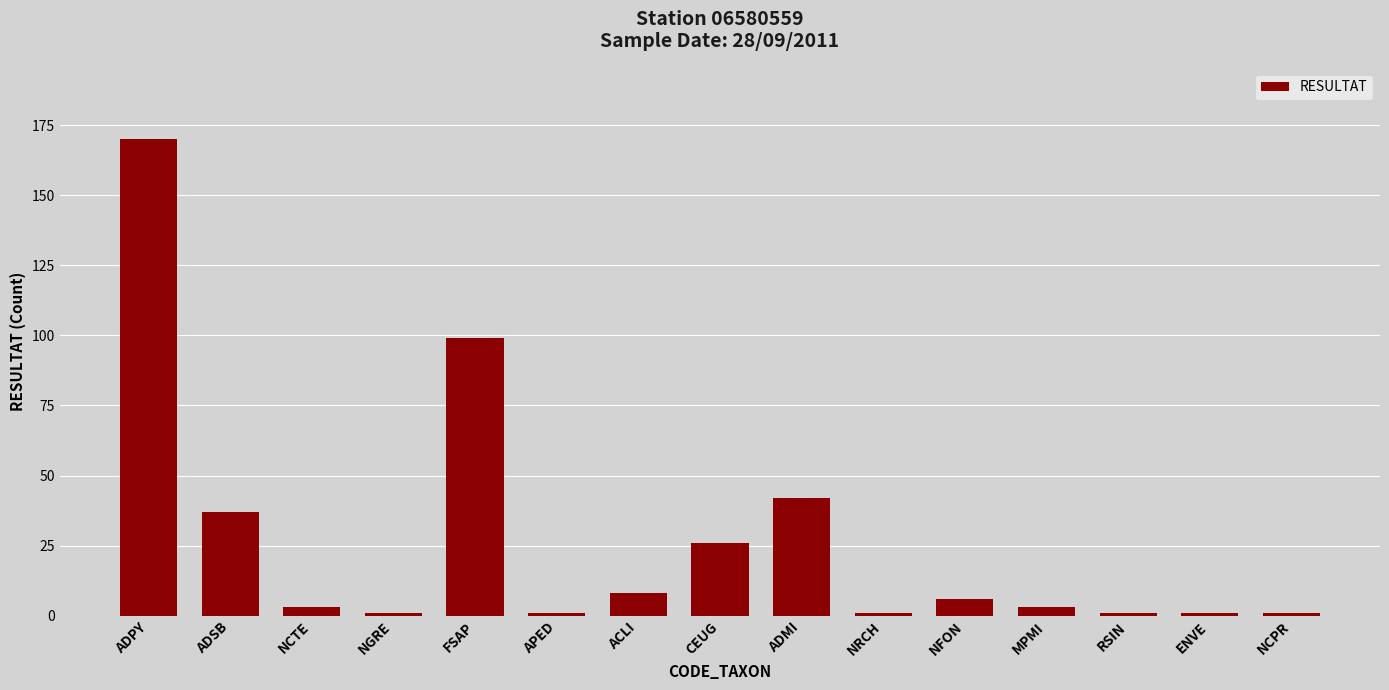

Which has a higher value, ACLI or APED?

ACLI